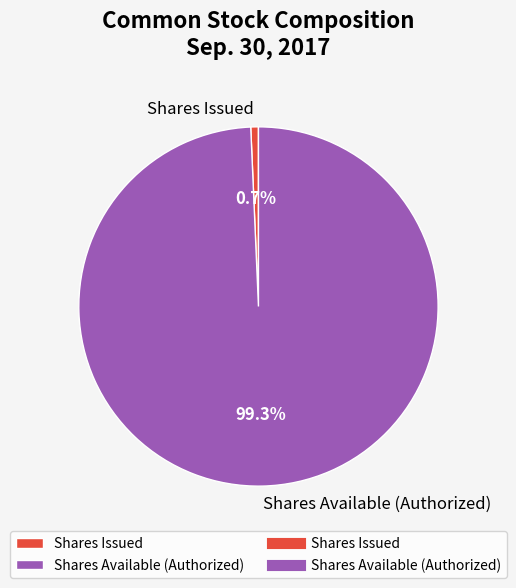

What is the total percentage of Shares Available (Authorized) and Shares Issued?

100.0%